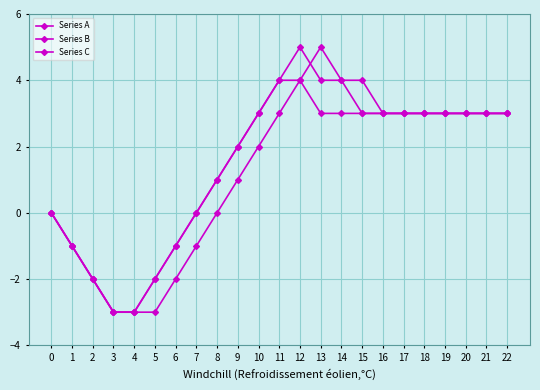

True or false: Series C and Series A intersect in this chart.

True